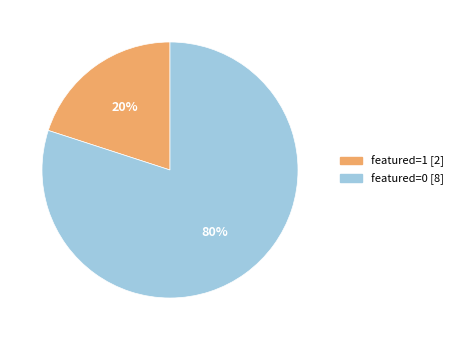

To the nearest percent, what is the average slice percentage?

50%